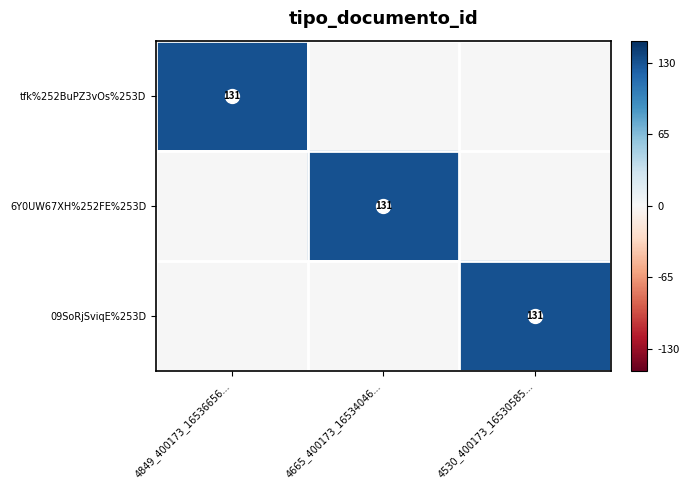

Is it true that tfk%252BuPZ3vOs%253D equals 235 at 4849_400173_16536656...?

False